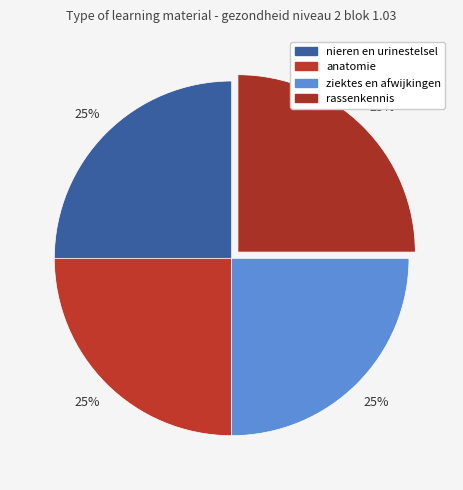

Do nieren en urinestelsel and anatomie together represent more than half of the pie?

No